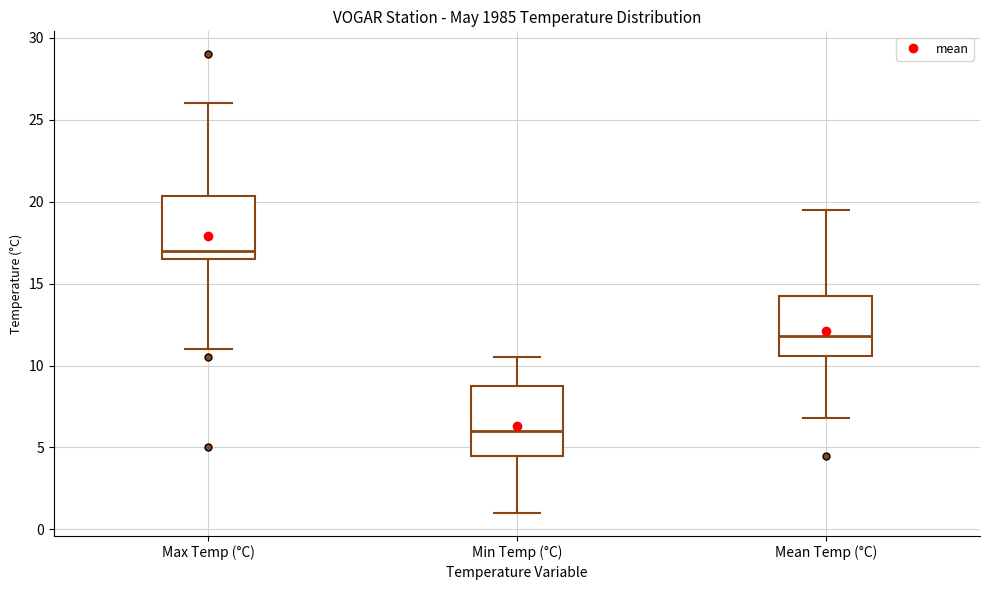

Where is the lower edge of the box for Min Temp (°C) on the y-axis? The values are not printed on the chart, so give them approximately, as read against the axis.

4.5